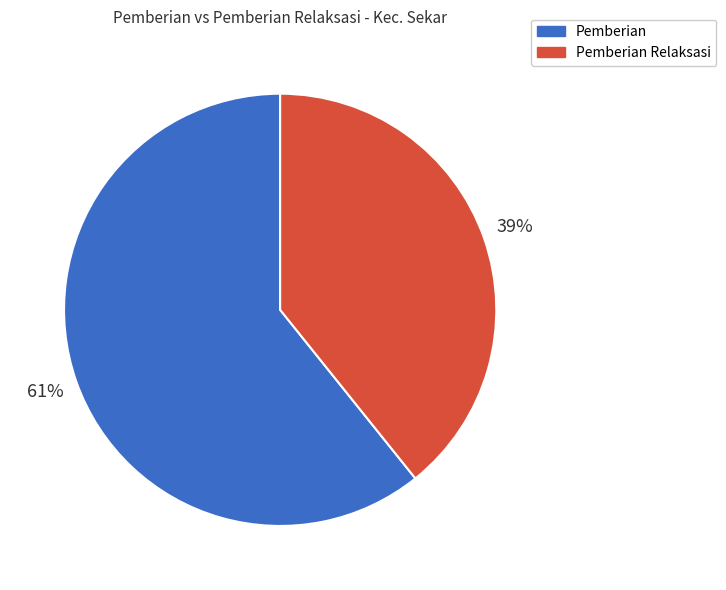

To the nearest percent, what is the difference between the largest and smallest slice percentages?

22%